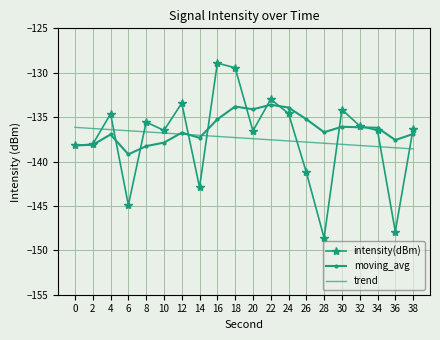

Is the value of trend at 14 greater than the value of intensity(dBm) at 34?

No